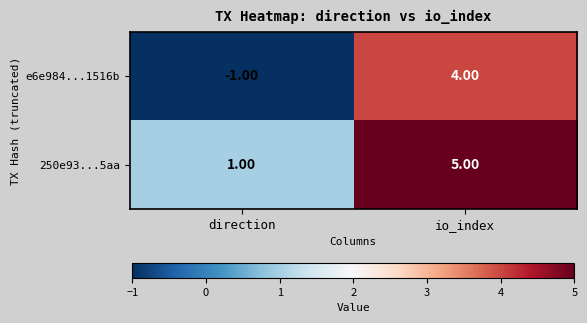

At which label is e6e984...1516b closest to 1?

direction